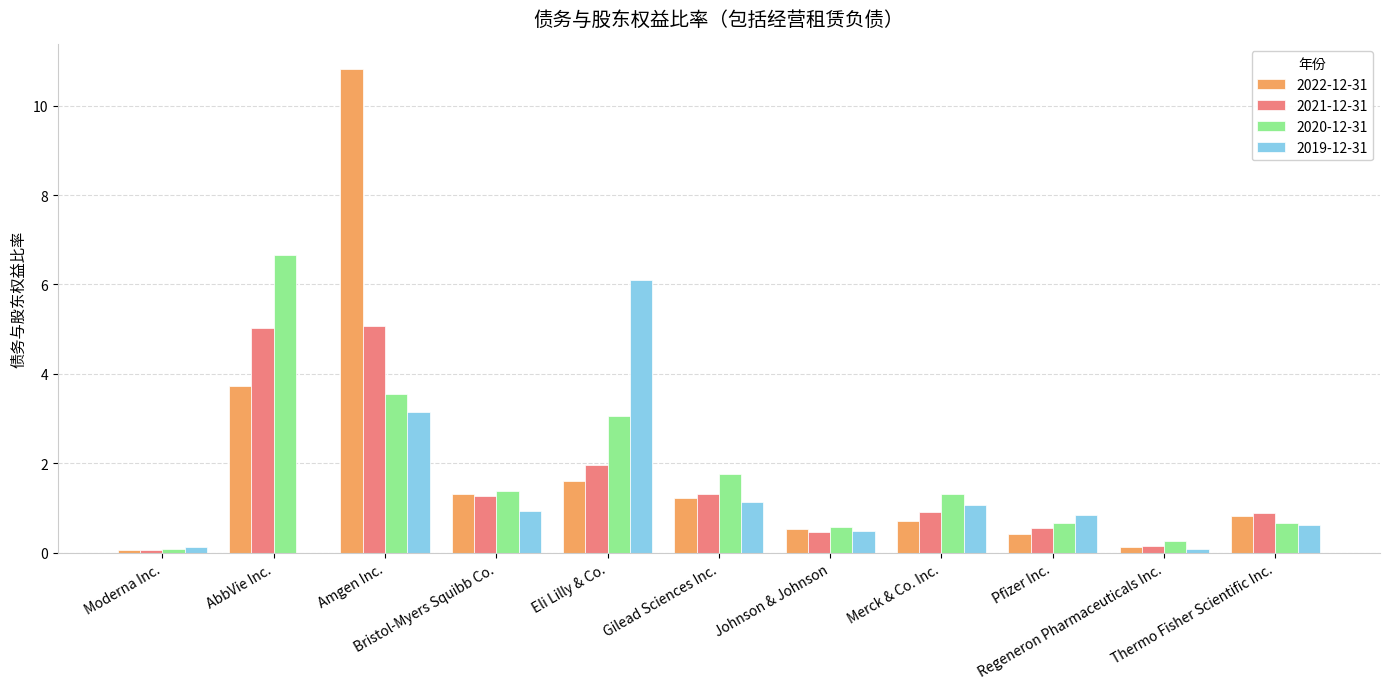

What is the average value of the 2019-12-31 series?

1.3